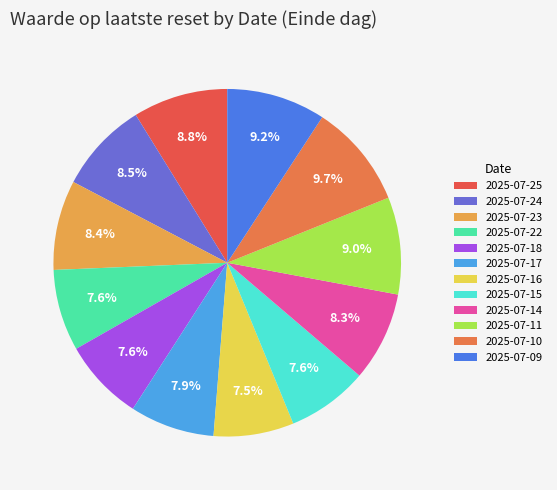

Rank the categories by value from highest to lowest.

2025-07-10, 2025-07-09, 2025-07-11, 2025-07-25, 2025-07-24, 2025-07-23, 2025-07-14, 2025-07-17, 2025-07-18, 2025-07-22, 2025-07-15, 2025-07-16